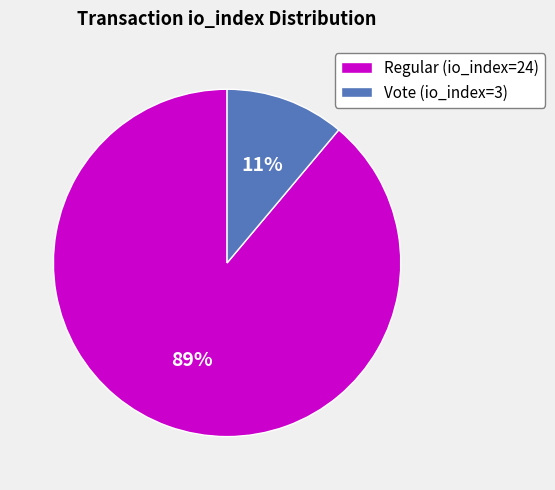

Count the number of slices in the pie.

2